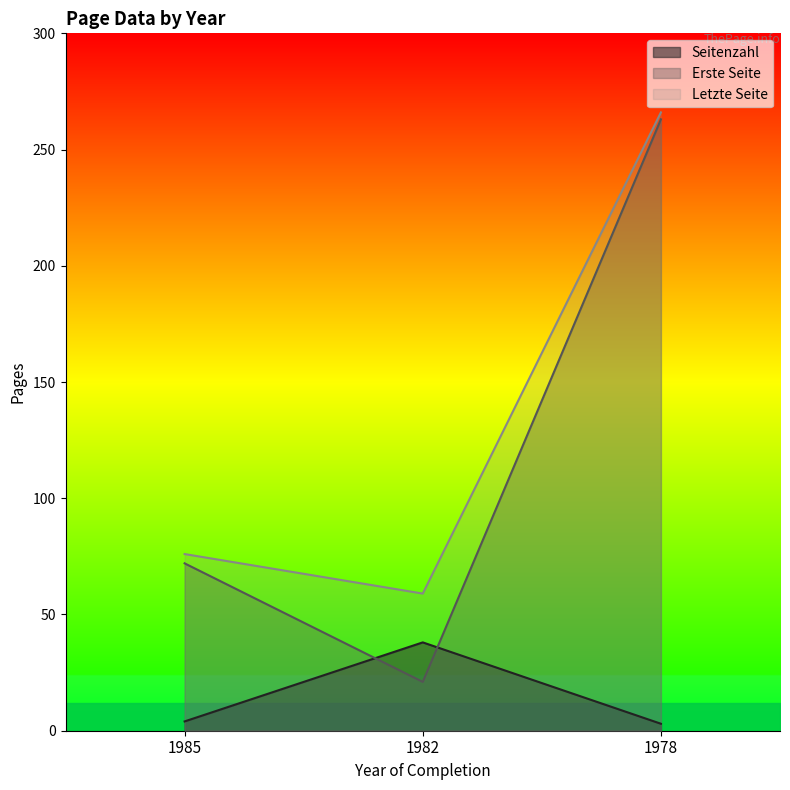

Which series changed the most between 1985 and 1978?

Erste Seite